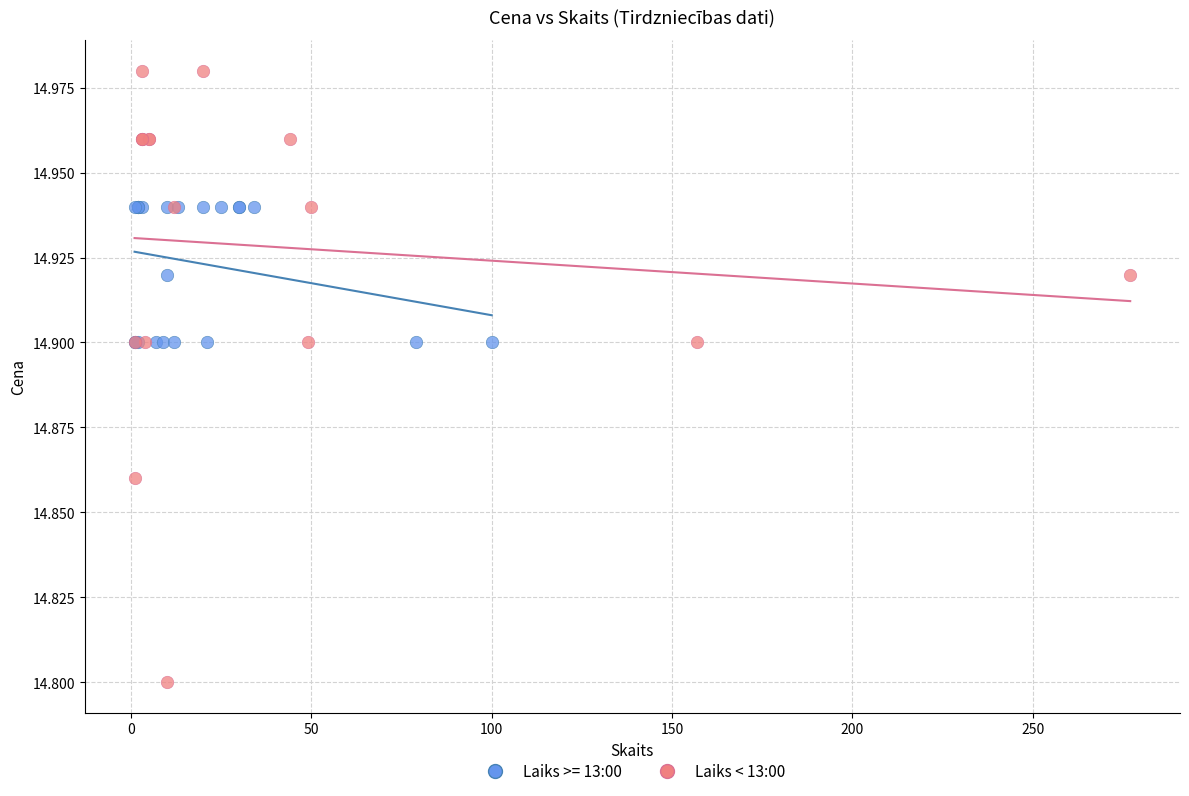

Which series contains the lowest Y value?

Laiks < 13:00